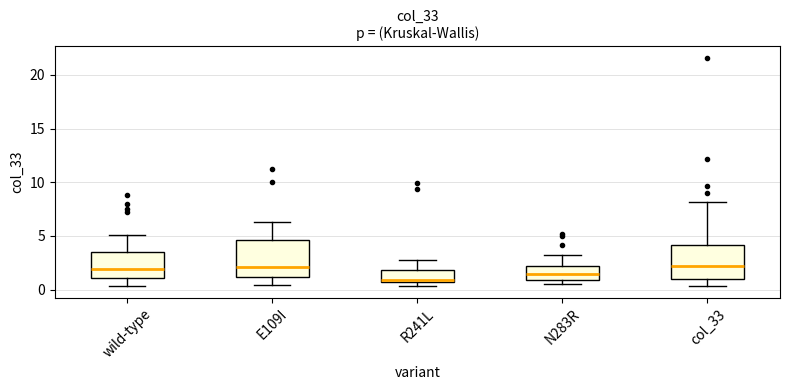

Reading left to right, read every box against the y-axis: the position of its median line, the range the box covers, and the ends of its whiskers. The values are not printed on the chart, so give them approximately, as read against the axis.

wild-type: median 2.0, box 1.0 to 3.5, whiskers 0.5 to 5.0
E109I: median 2.0, box 1.0 to 4.5, whiskers 0.5 to 6.5
R241L: median 1.0, box 0.5 to 2.0, whiskers 0.5 (just below the box's lower edge) to 2.5
N283R: median 1.5, box 1.0 to 2.0, whiskers 0.5 to 3.0
col_33: median 2.0, box 1.0 to 4.0, whiskers 0.5 to 8.0